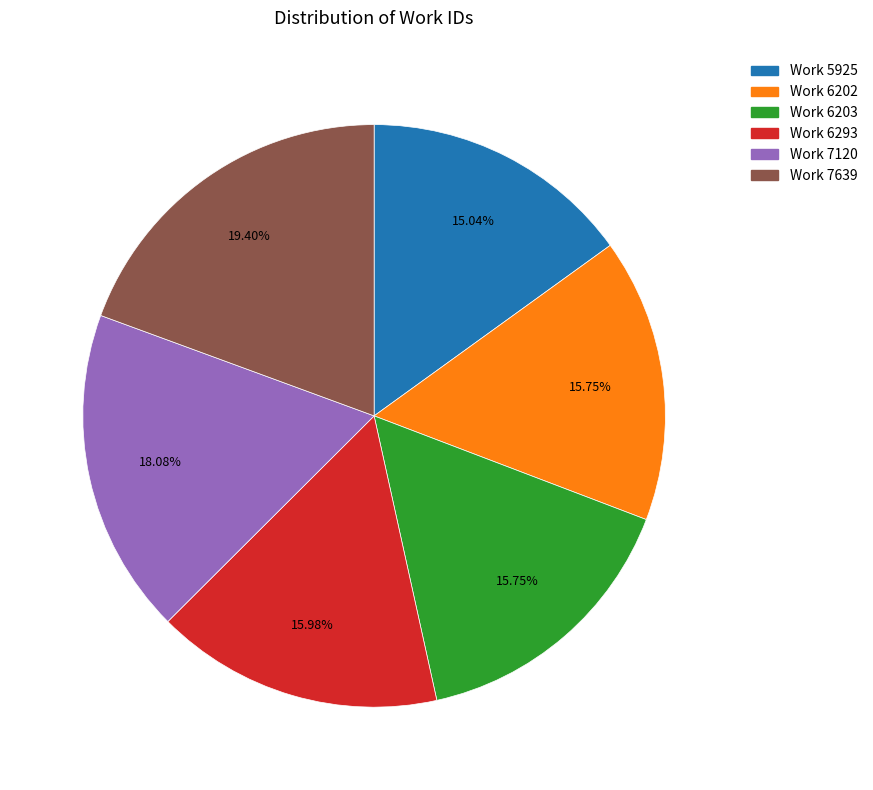

Combined, what portion of the pie is Work 6202 and Work 5925?

30.8%